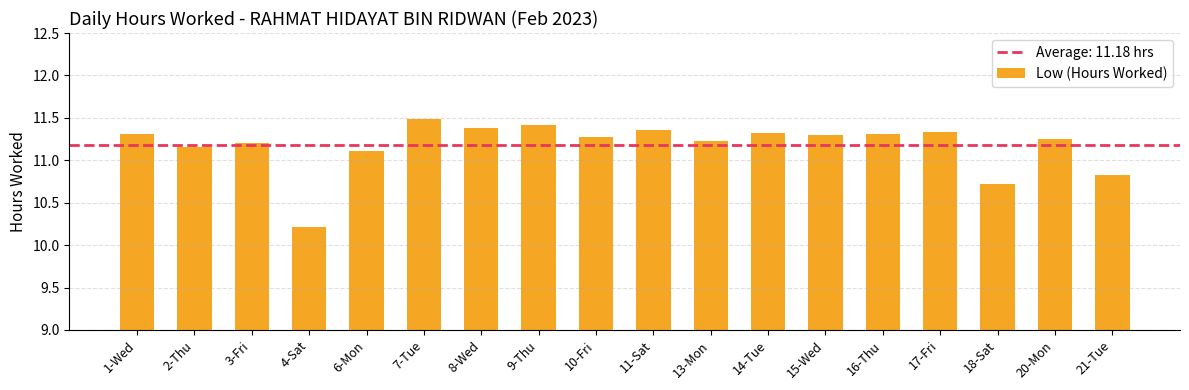

What is the label of the 16th bar from the left?

18-Sat